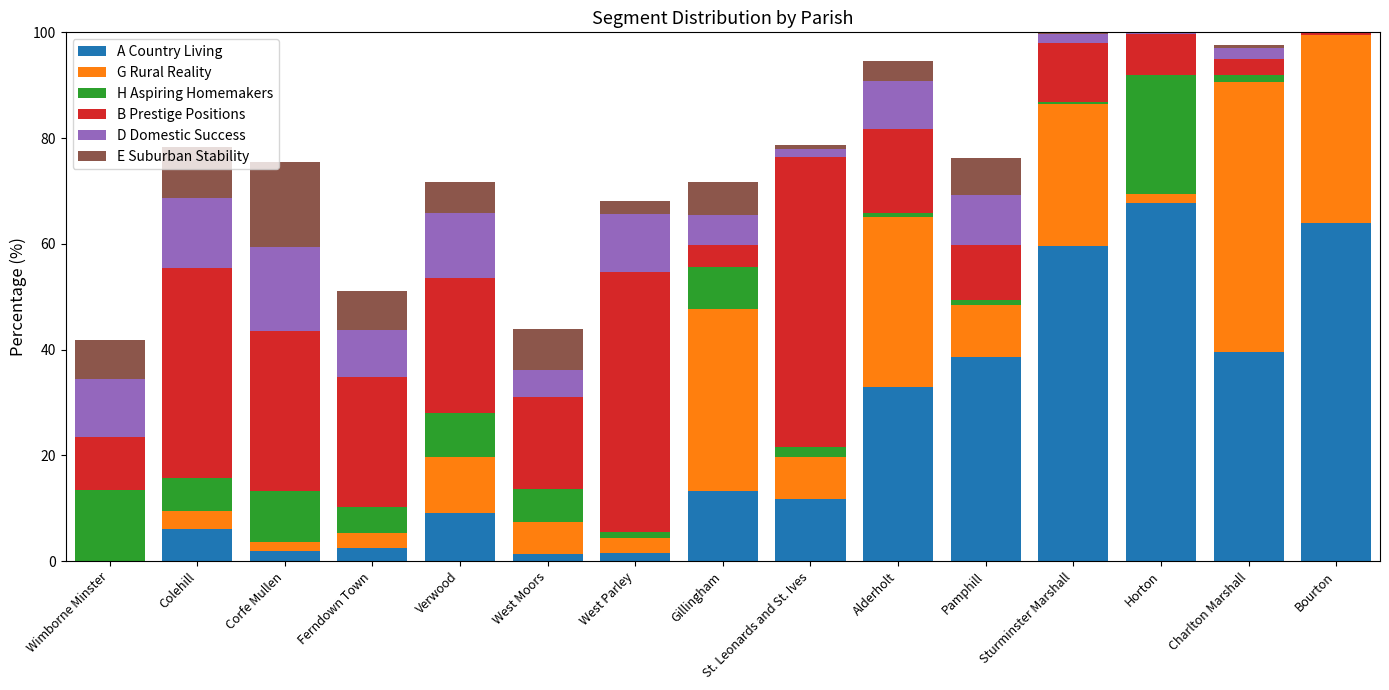

What is the highest value of the A Country Living series?

67.7